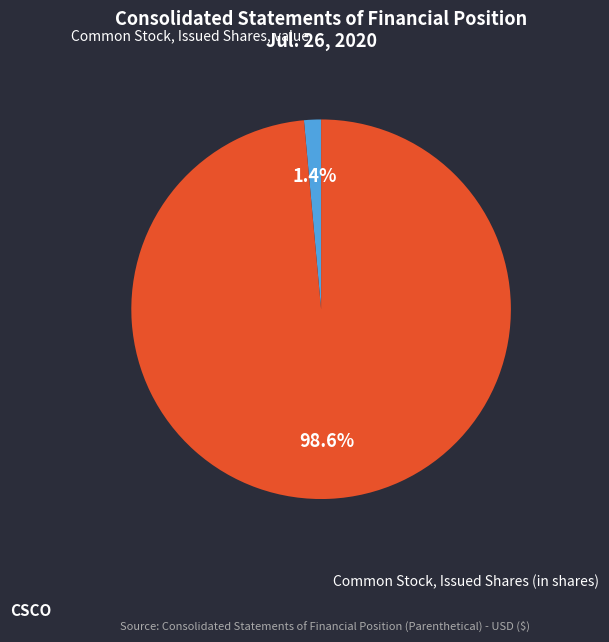

How many segments does this pie chart have?

2